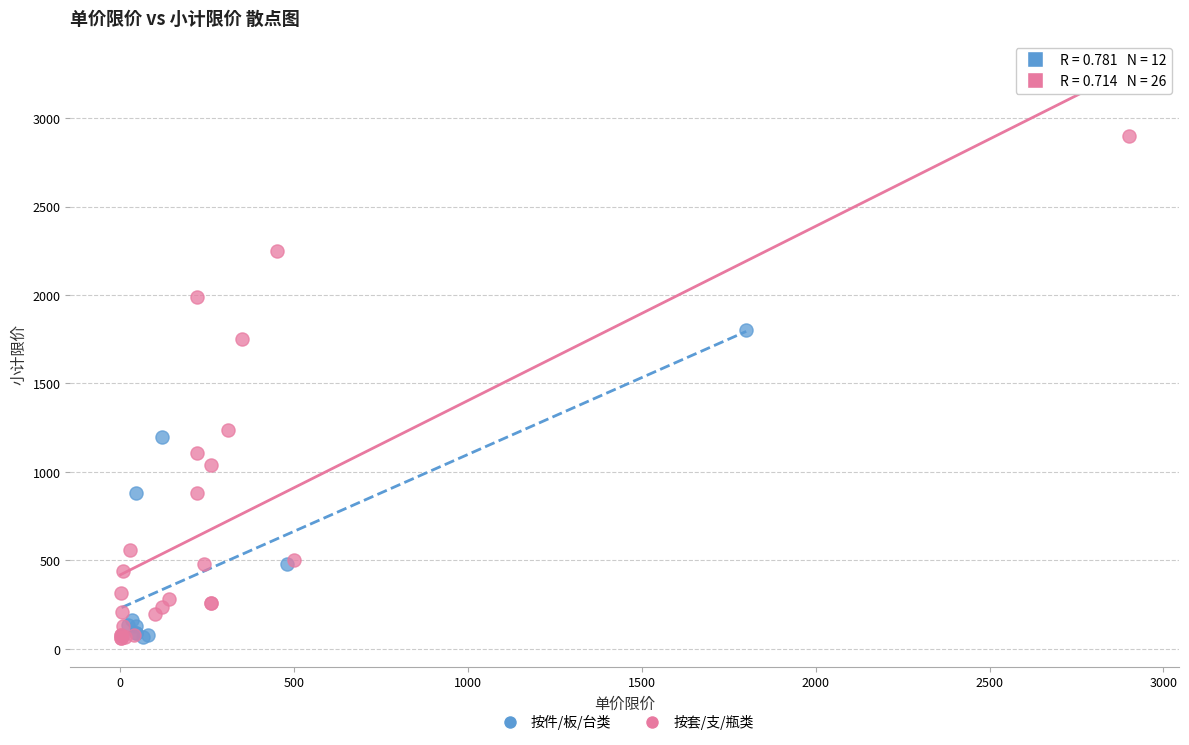

Which series has the largest Y range (max minus min)?

按套/支/瓶类